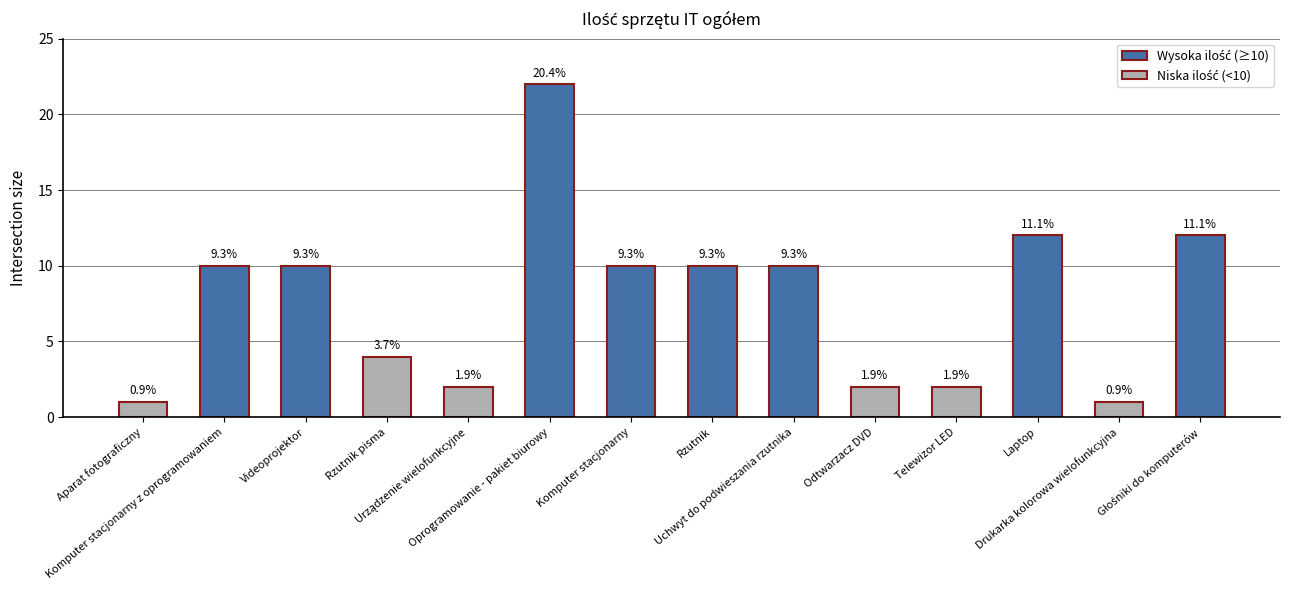

Does the chart contain any negative values?

No